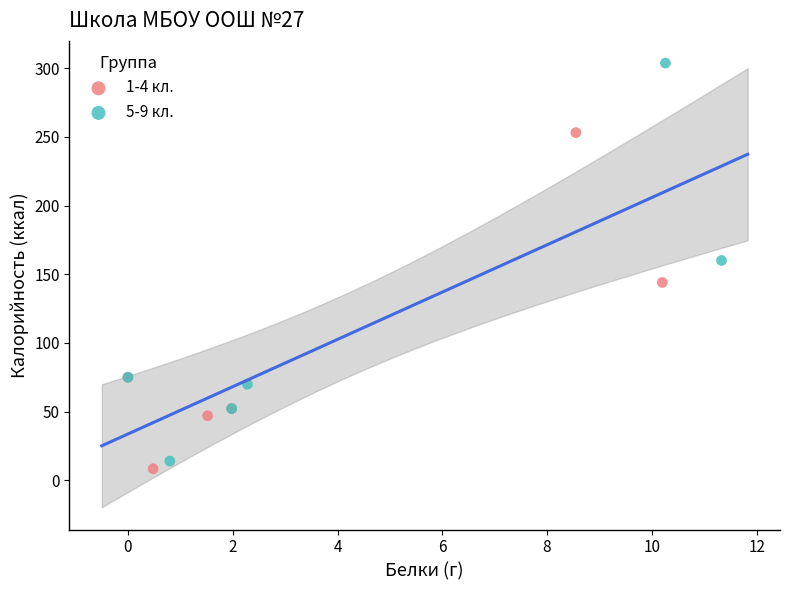

Which series has the largest Y range (max minus min)?

5-9 кл.